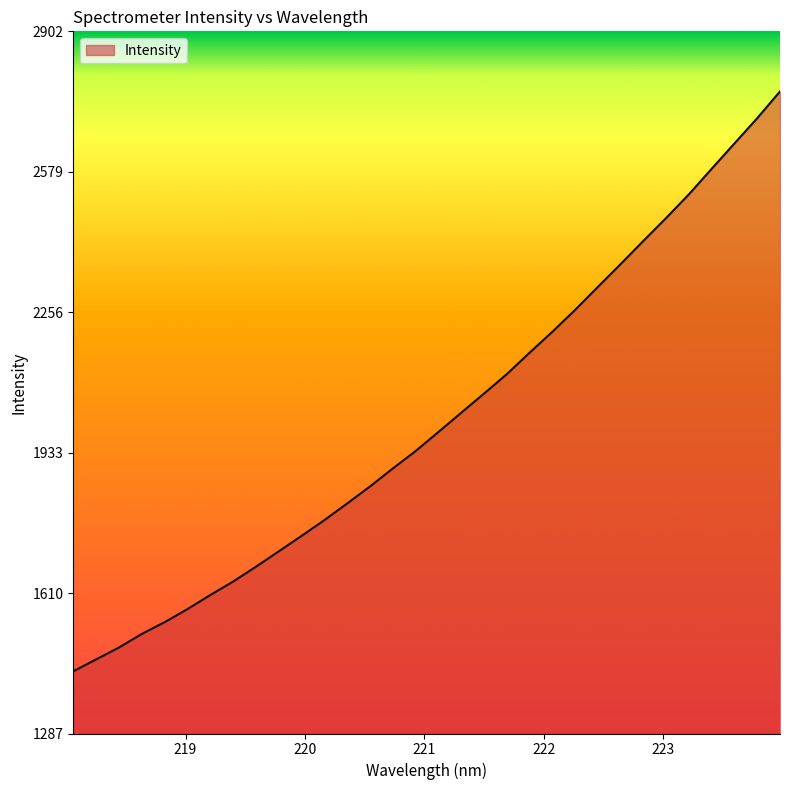

What is the minimum value shown in the chart?

1430.8